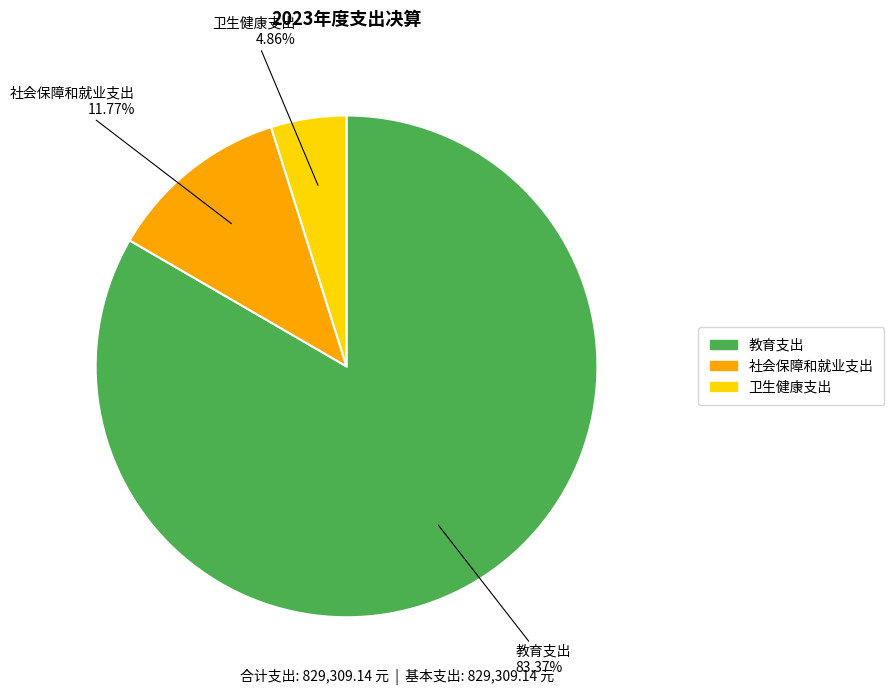

Does 社会保障和就业支出 account for over 50% of the chart?

No